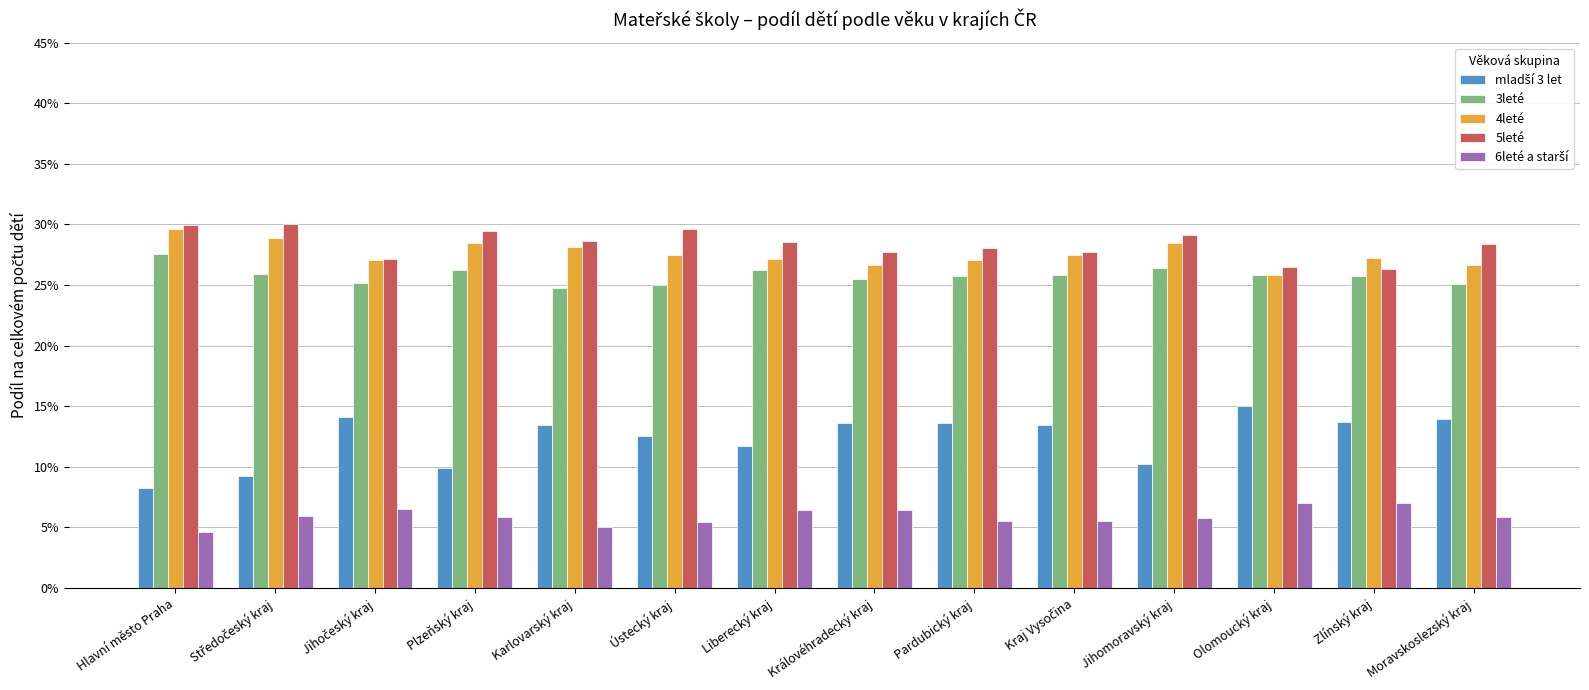

Is it true that 3leté equals 44.0 at Karlovarský kraj?

False